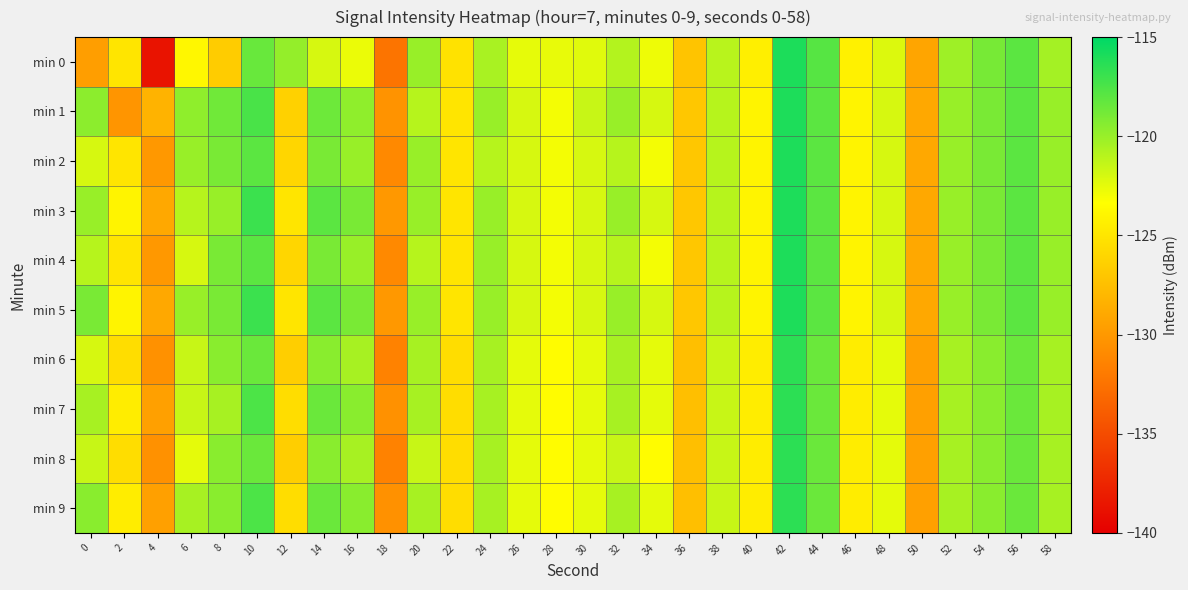

Which series has the widest spread of values?

min 0